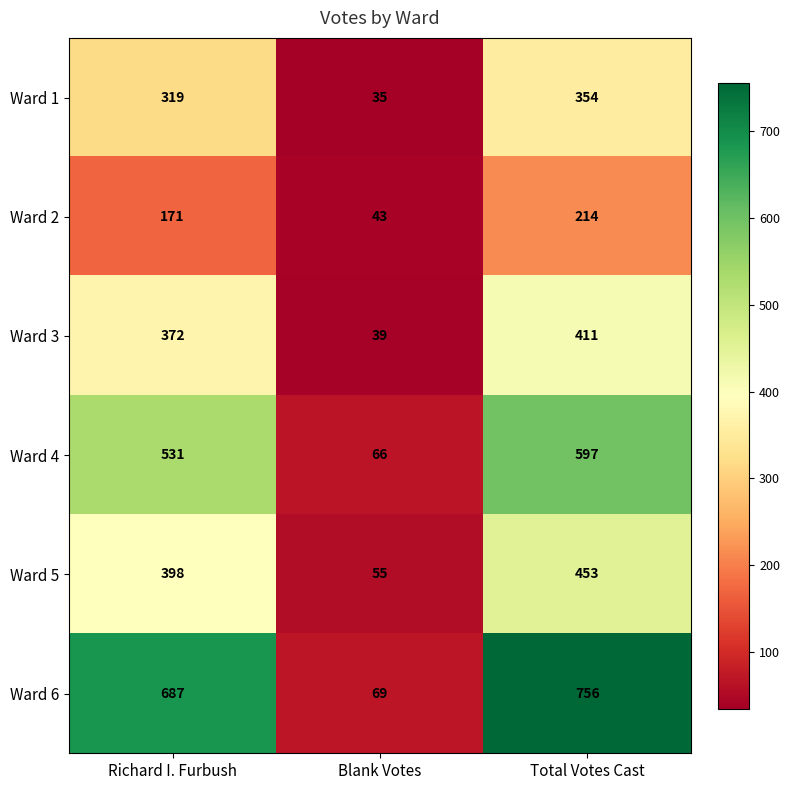

Reading left to right, what are all the values shown in this chart?

Ward 1: Richard I. Furbush=319	Blank Votes=35	Total Votes Cast=354
Ward 2: Richard I. Furbush=171	Blank Votes=43	Total Votes Cast=214
Ward 3: Richard I. Furbush=372	Blank Votes=39	Total Votes Cast=411
Ward 4: Richard I. Furbush=531	Blank Votes=66	Total Votes Cast=597
Ward 5: Richard I. Furbush=398	Blank Votes=55	Total Votes Cast=453
Ward 6: Richard I. Furbush=687	Blank Votes=69	Total Votes Cast=756